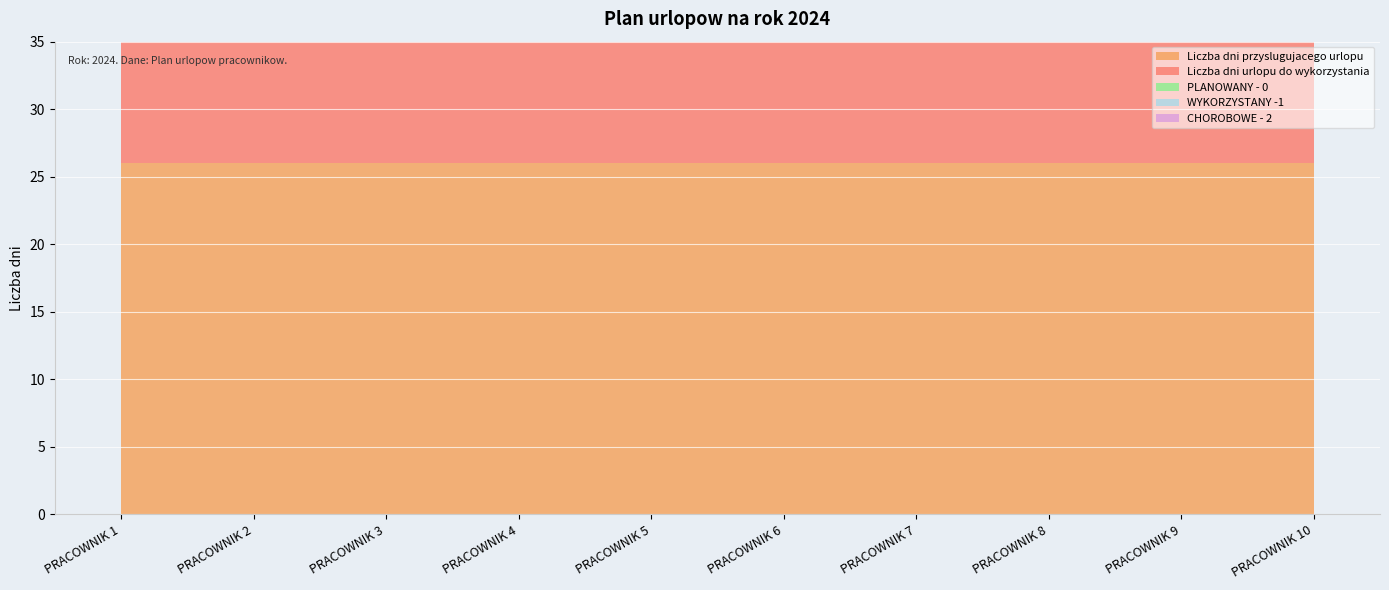

True or false: Liczba dni przyslugujacego urlopu and Liczba dni urlopu do wykorzystania intersect in this chart.

False